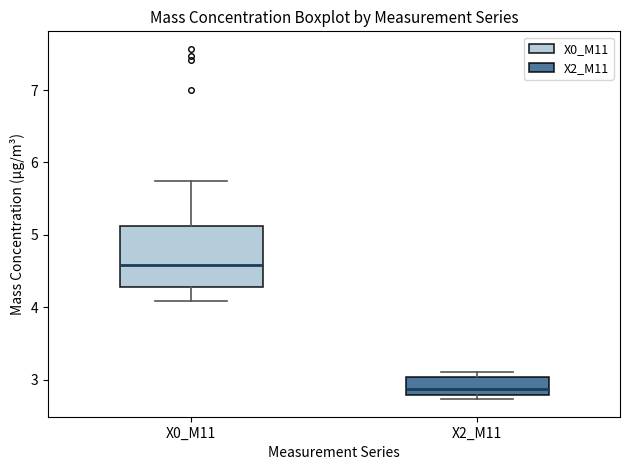

Where is the lower edge of the box for X0_M11 on the y-axis? The values are not printed on the chart, so give them approximately, as read against the axis.

4.3